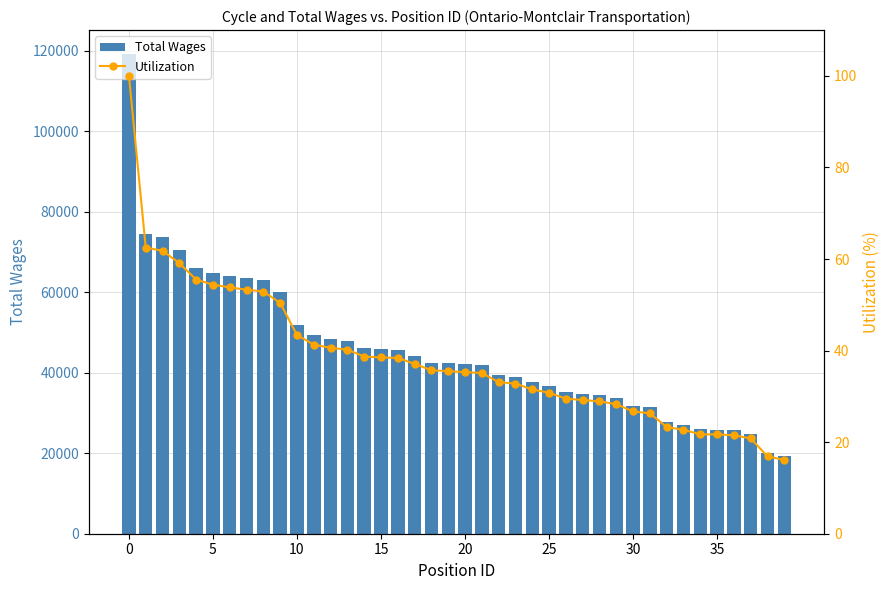

What is the sum of all Utilization values?

1525.3